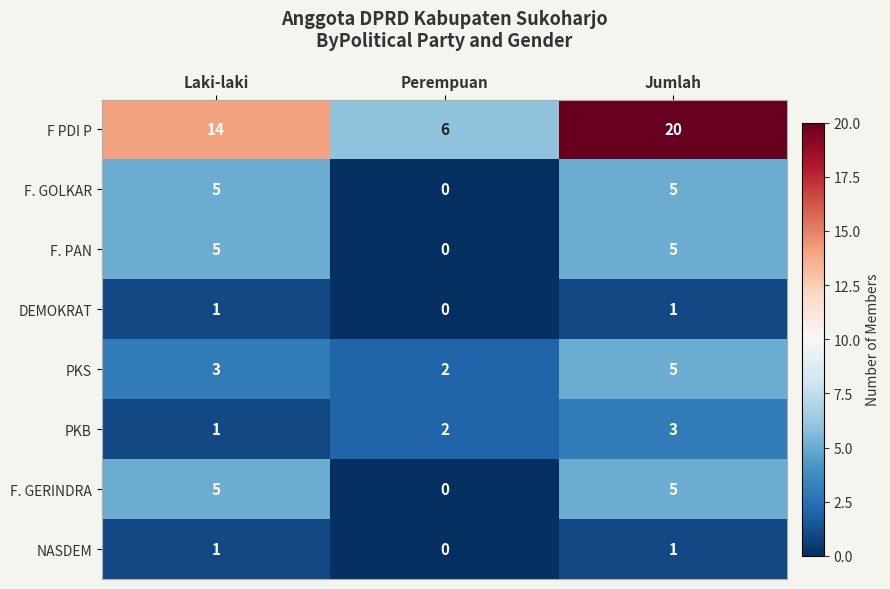

Reading left to right, extract all data points from this chart.

F PDI P: 14	6	20
F. GOLKAR: 5	0	5
F. PAN: 5	0	5
DEMOKRAT: 1	0	1
PKS: 3	2	5
PKB: 1	2	3
F. GERINDRA: 5	0	5
NASDEM: 1	0	1